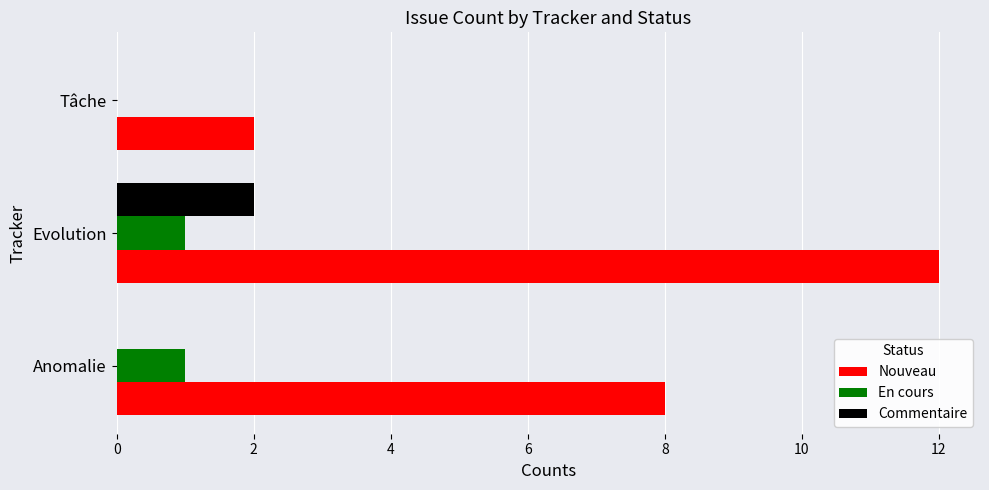

Count the number of categories in the chart.

3